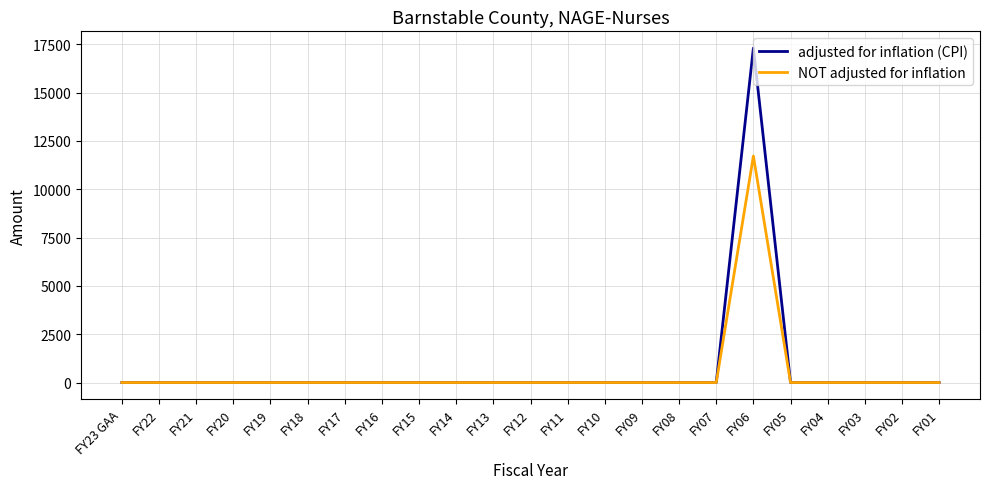

What is the sum of all adjusted for inflation (CPI) values?

17308